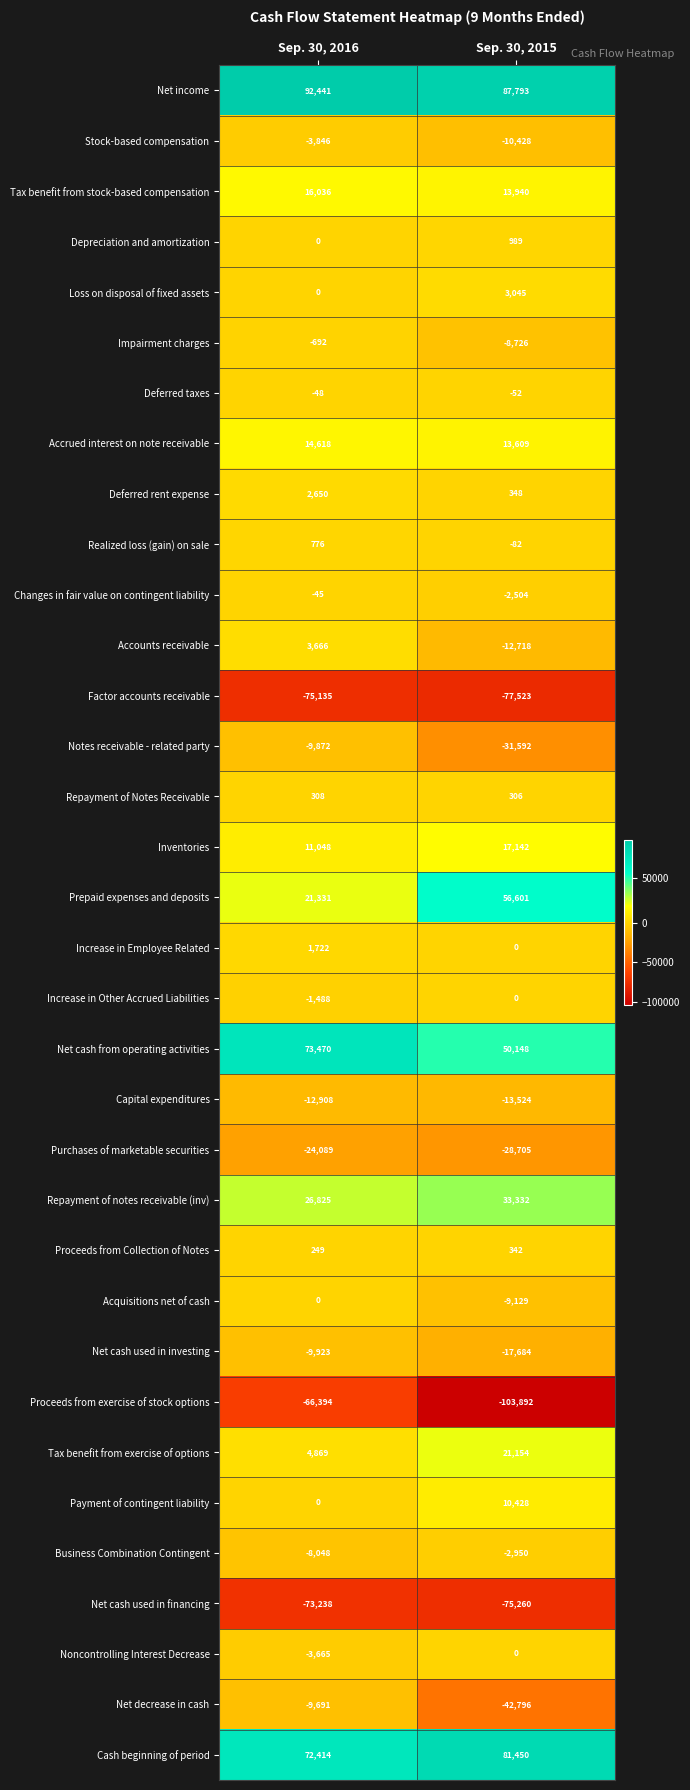

At which category does the chart reach its peak across all series?

Sep. 30, 2016